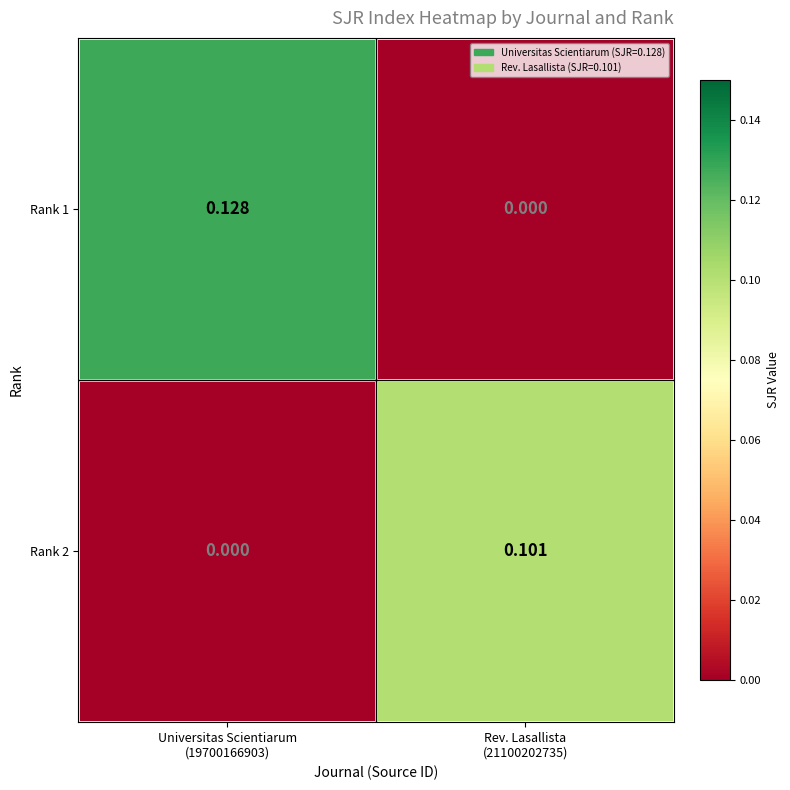

How many categories are shown in the chart?

2